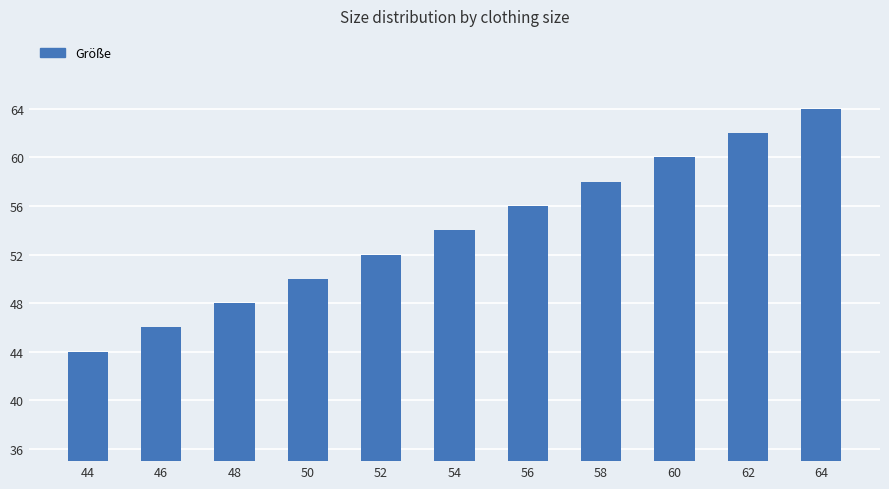

Reading right to left, transcribe all the data shown in this chart.

64=64	62=62	60=60	58=58	56=56	54=54	52=52	50=50	48=48	46=46	44=44